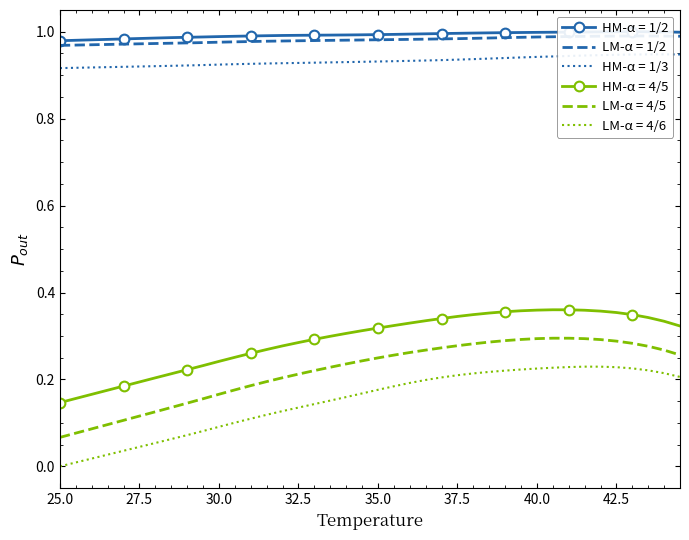

At which label does A4 reach its peak?

40.5